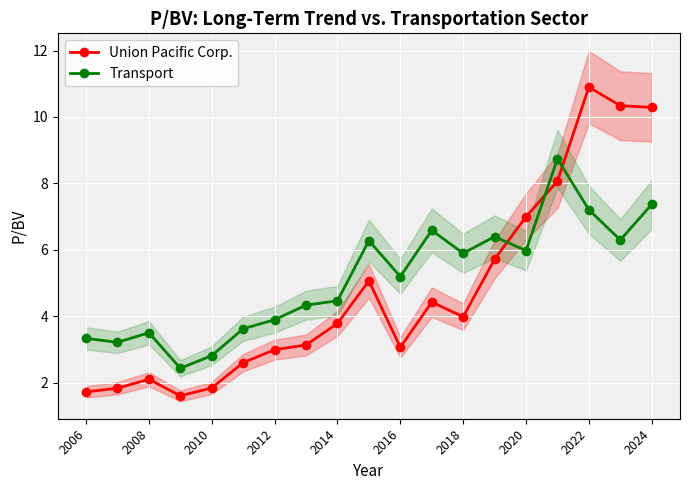

At which category does Union Pacific Corp. reach its first local peak?

2008